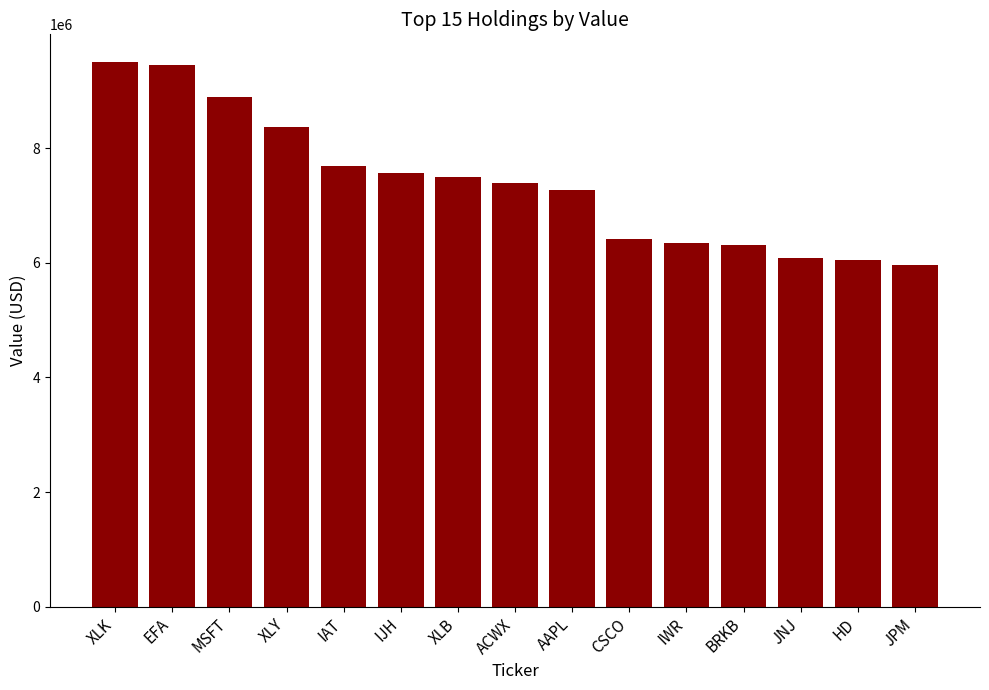

Where is the data nearest to the value 7739000?

IAT